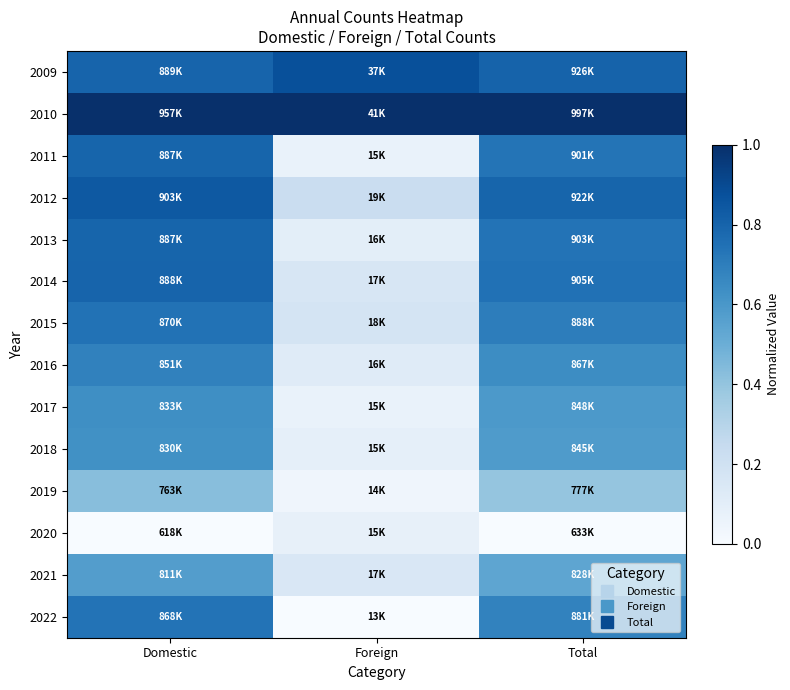

What is the spread (max minus min) of values at Domestic?

1.0